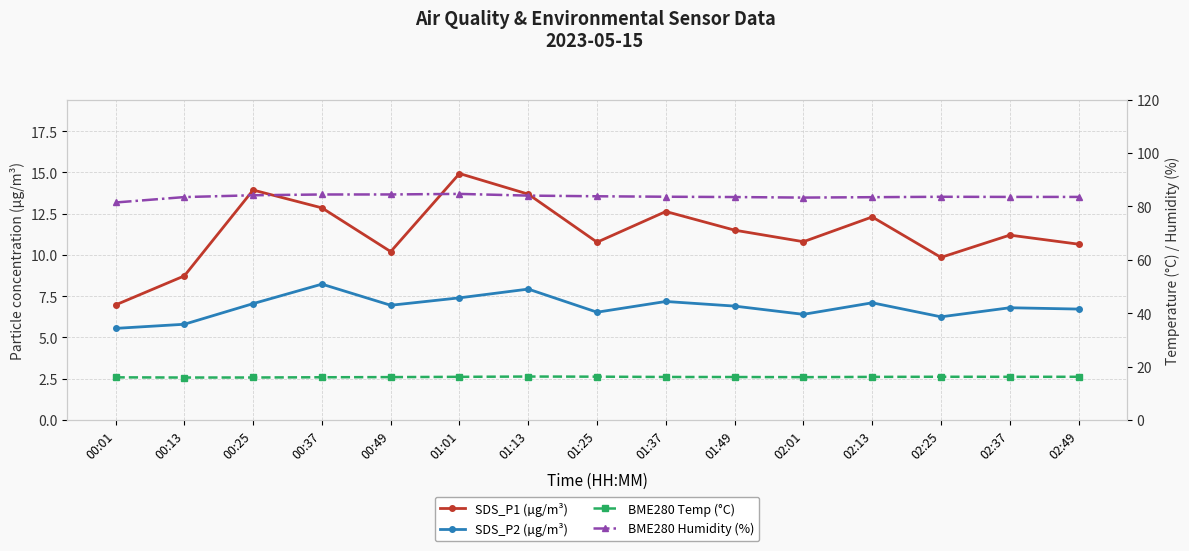

List the labels in order of BME280 Temp (°C) value, largest first.

01:13, 01:25, 02:25, 02:49, 02:37, 01:01, 02:13, 01:37, 01:49, 00:49, 02:01, 00:37, 00:01, 00:25, 00:13